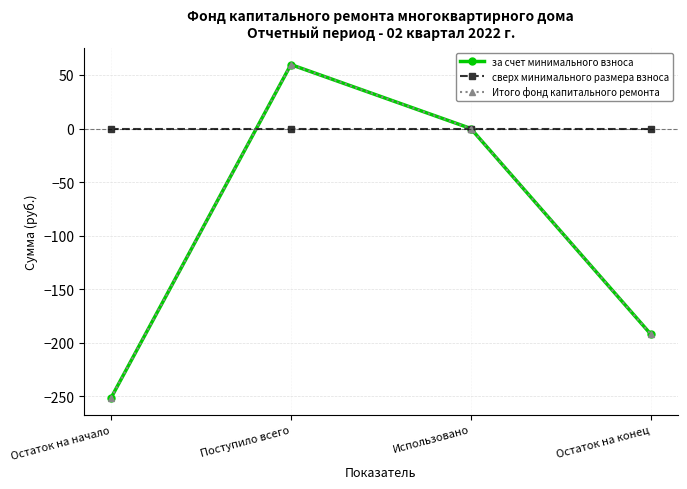

What is the label of the 2nd point from the left?

Поступило всего